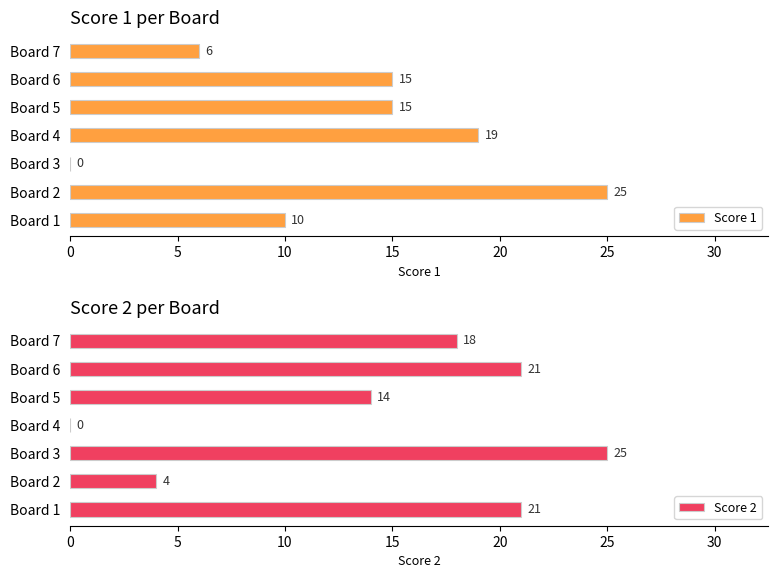

How many series are shown in this chart?

2